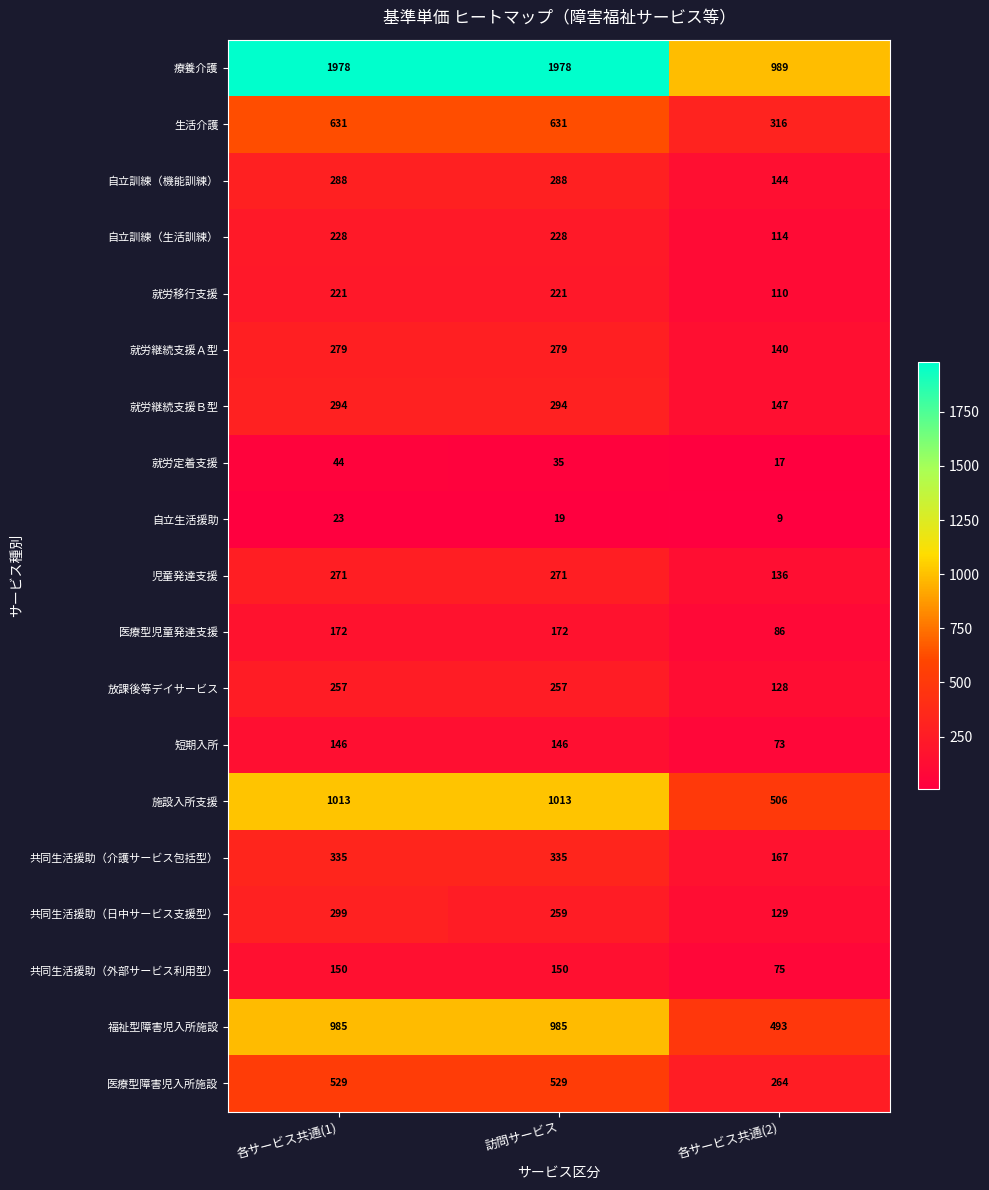

At 訪問サービス, list the series in order from smallest to largest.

自立生活援助, 就労定着支援, 短期入所, 共同生活援助（外部サービス利用型）, 医療型児童発達支援, 就労移行支援, 自立訓練（生活訓練）, 放課後等デイサービス, 共同生活援助（日中サービス支援型）, 児童発達支援, 就労継続支援Ａ型, 自立訓練（機能訓練）, 就労継続支援Ｂ型, 共同生活援助（介護サービス包括型）, 医療型障害児入所施設, 生活介護, 福祉型障害児入所施設, 施設入所支援, 療養介護